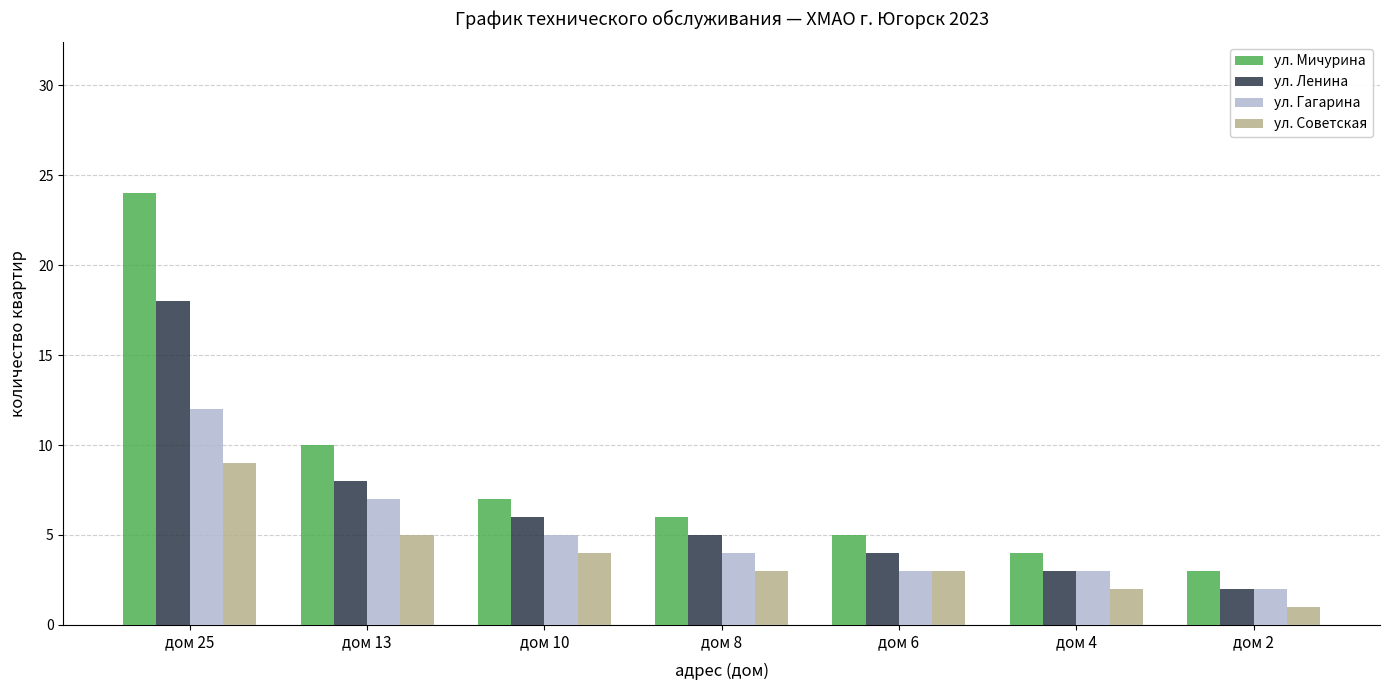

What is the average value of the ул. Ленина series?

7